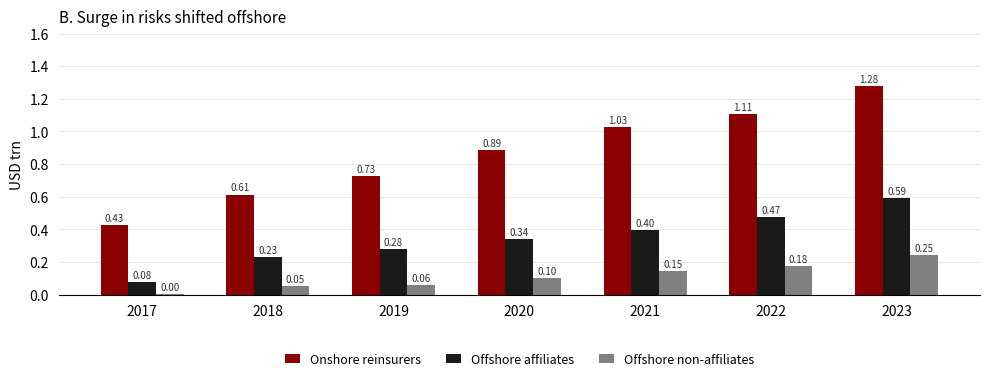

How many groups of bars are there?

7